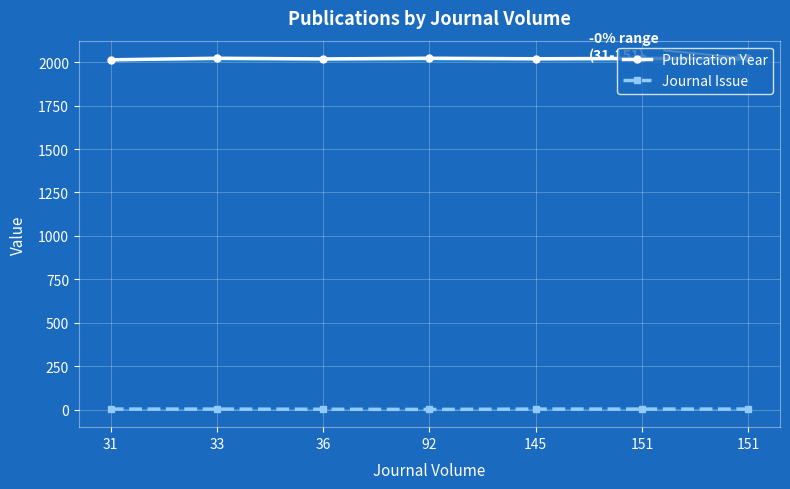

Where is Publication Year nearest to the value 2018?

36